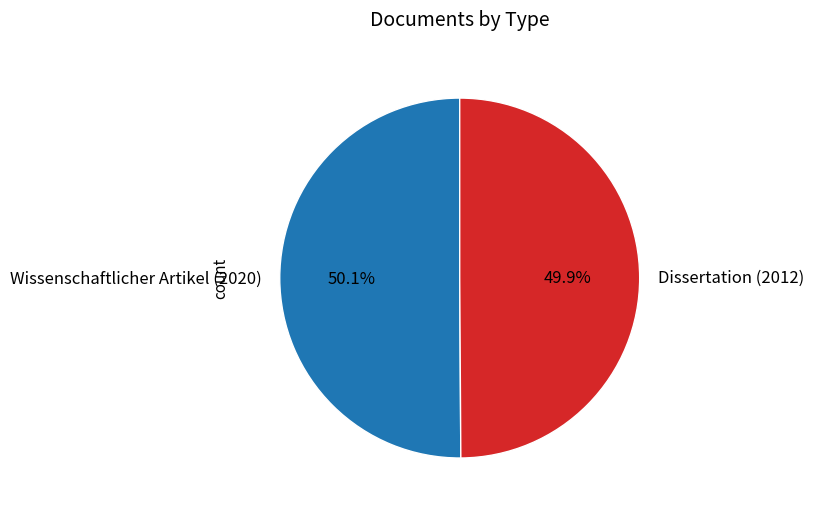

Is there a majority slice in this chart?

Yes